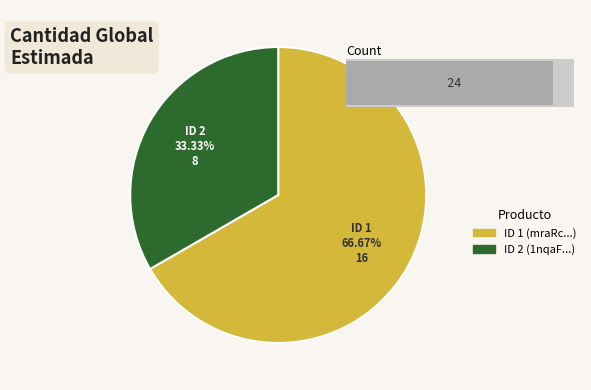

The 1nqaFM37ZKE%3D slice represents 19% of the pie. True or false?

False